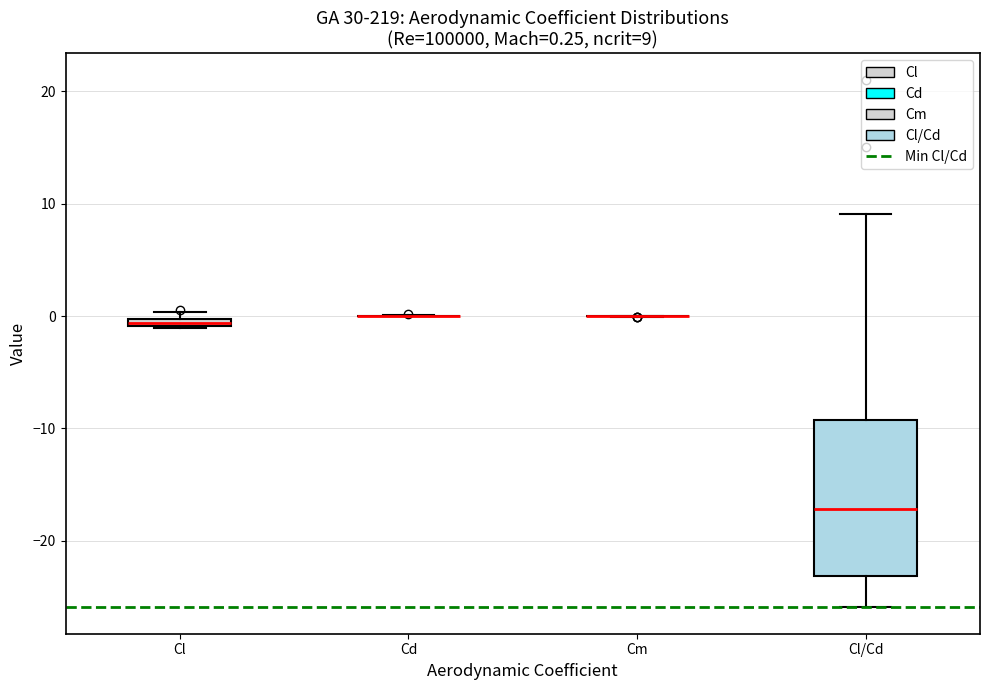

Which box is the tallest, from its lower edge to its upper edge?

Cl/Cd